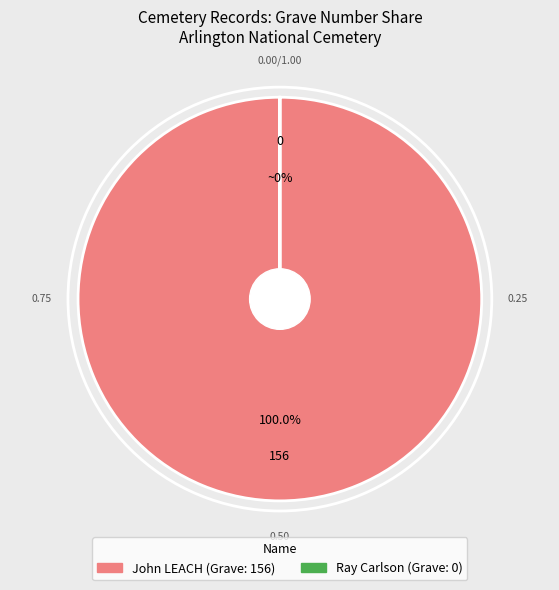

What is the total percentage of John LEACH and Ray Carlson?

100.0%